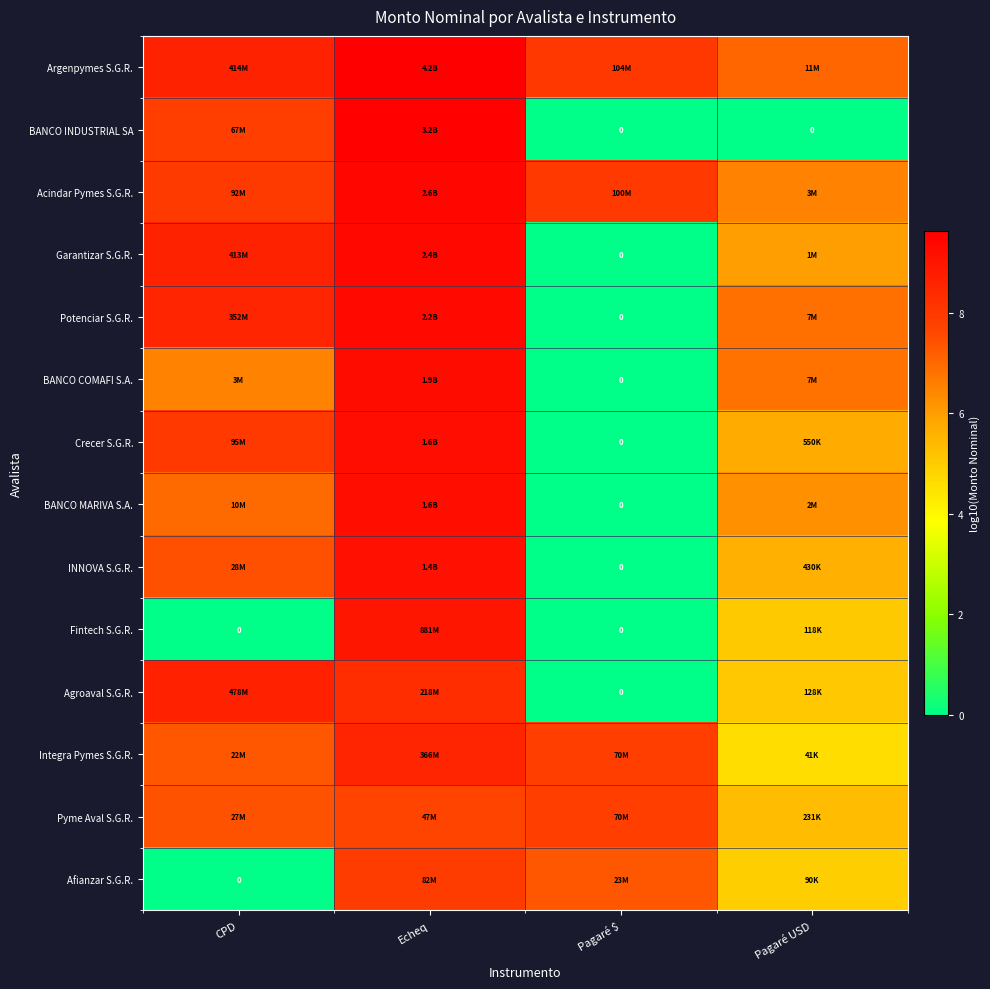

Which category has the lowest value across all series?

Pagaré $